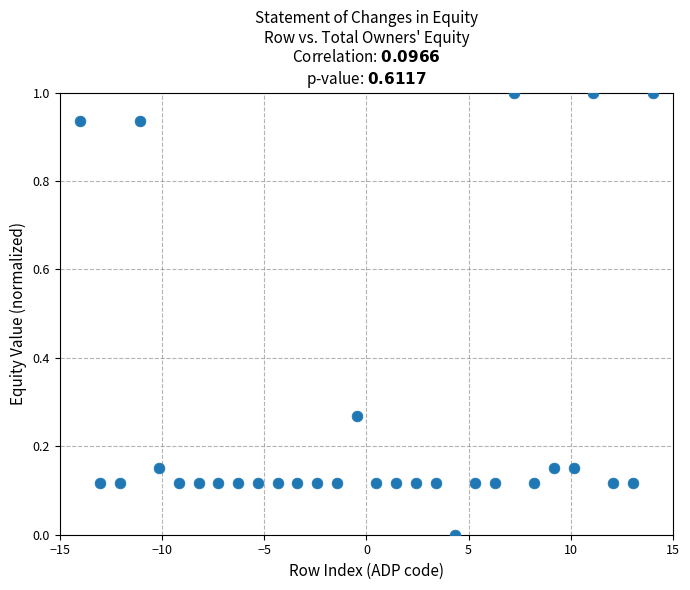

What is the range of X values (max minus min)?

28.0